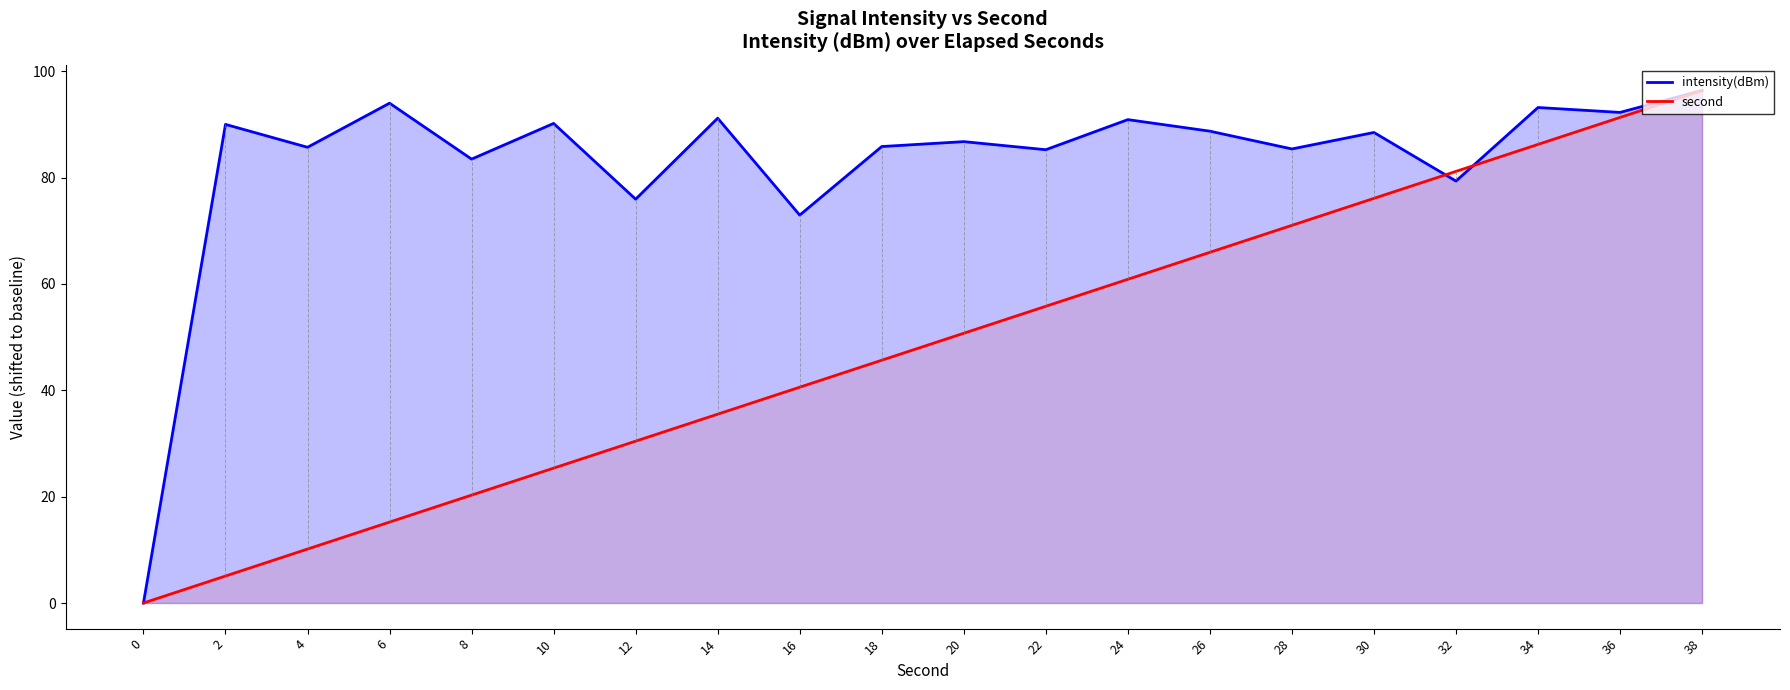

At which label does second first exceed 50?

20